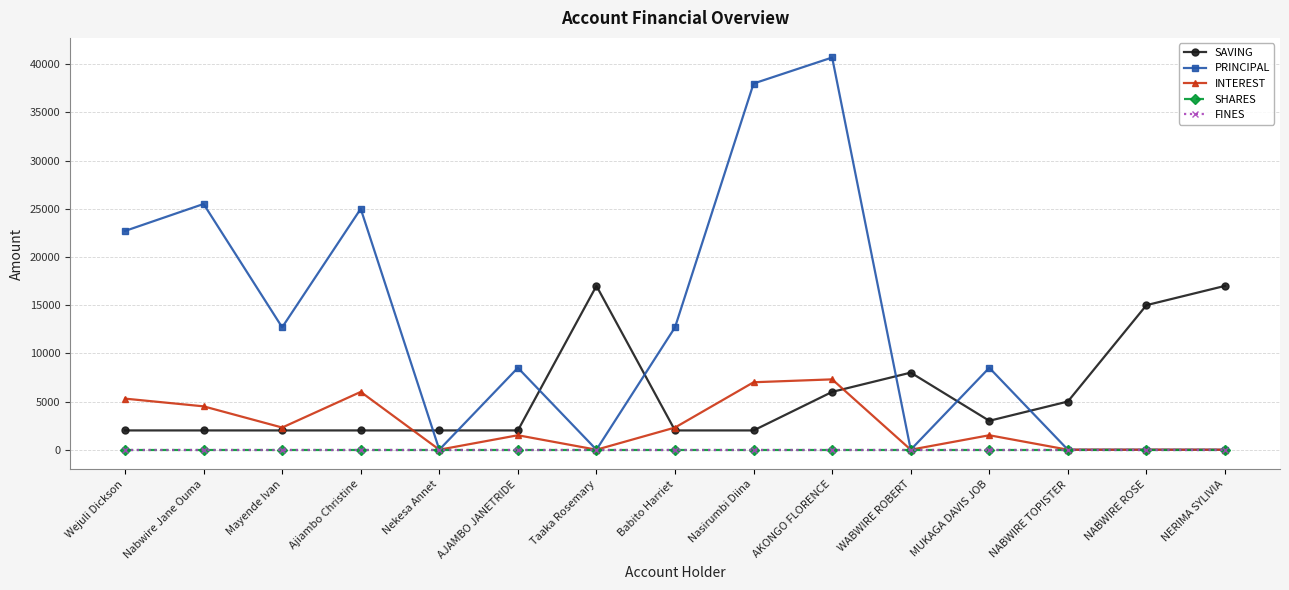

True or false: SAVING and SHARES cross at least once.

False